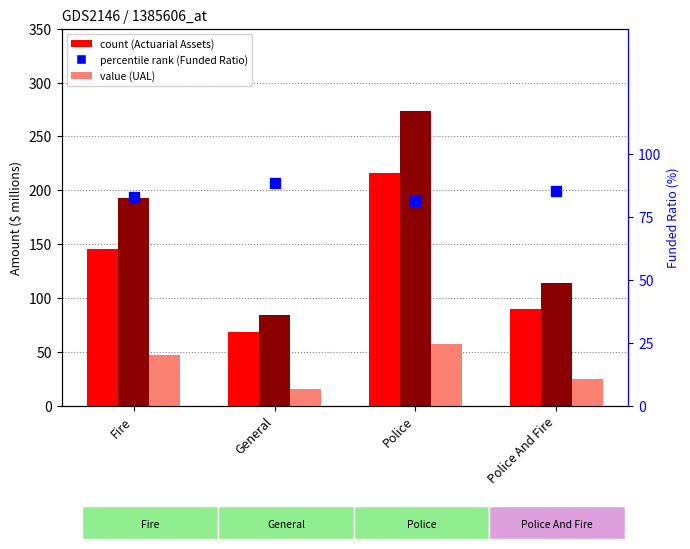

At how many categories does at least one series exceed 158?

2